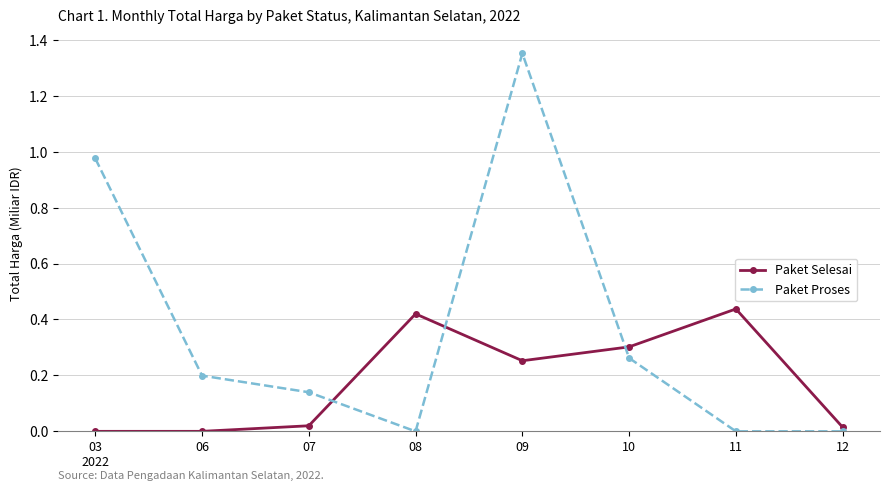

How many data points does each series have?

8